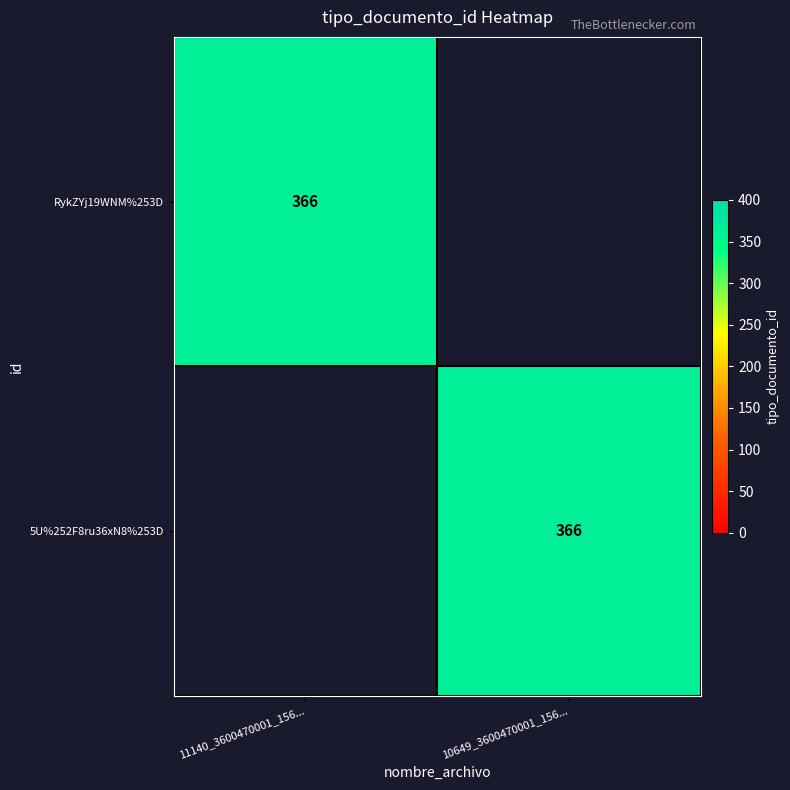

True or false: RykZYj19WNM%253D has a value of 551 at 11140_3600470001_156....

False